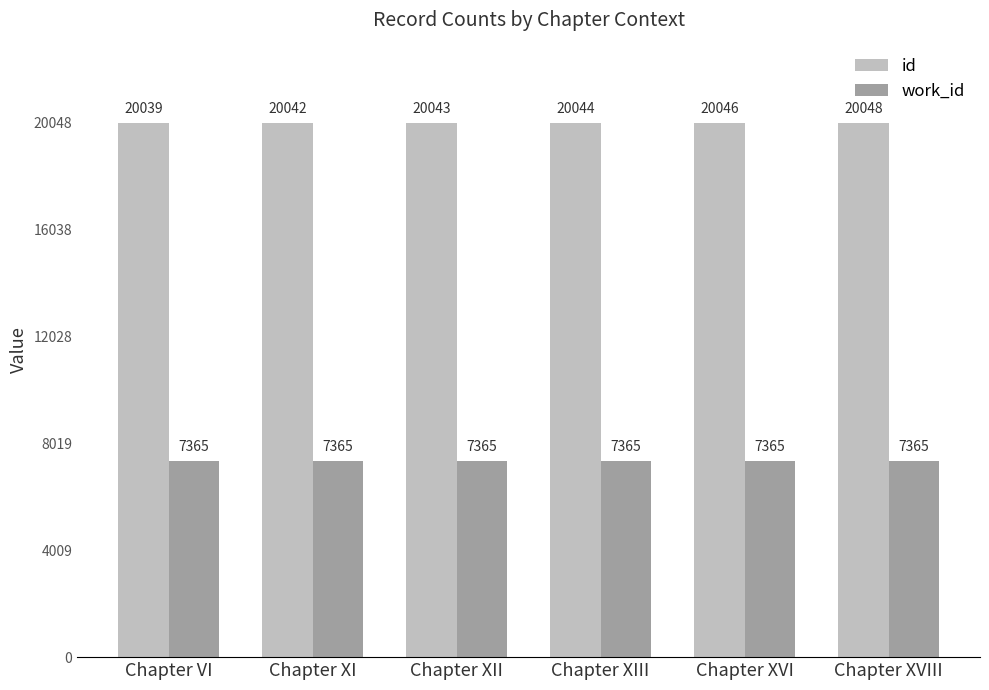

Reading left to right, transcribe all the data shown in this chart.

id: 20039	20042	20043	20044	20046	20048
work_id: 7365	7365	7365	7365	7365	7365